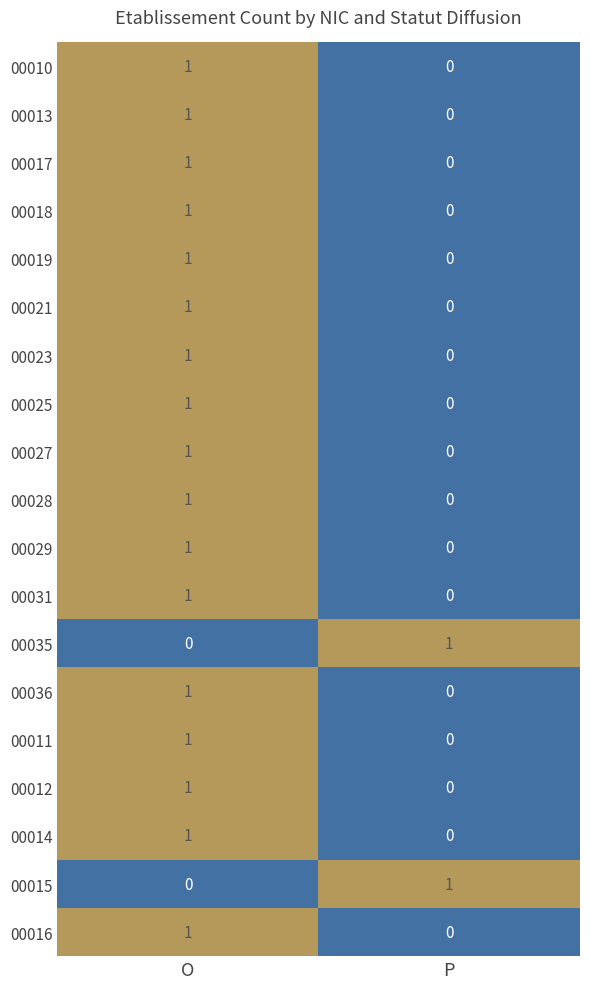

At which category is the sum across all series the highest?

O